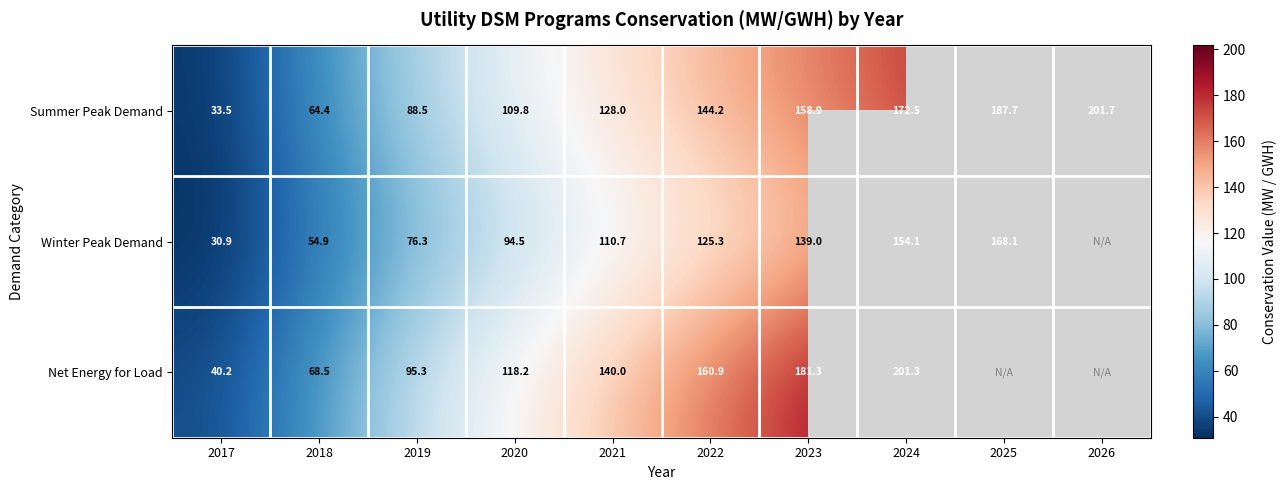

Is the value of Summer Peak Demand at 2023 greater than the value of Net Energy for Load at 2018?

Yes